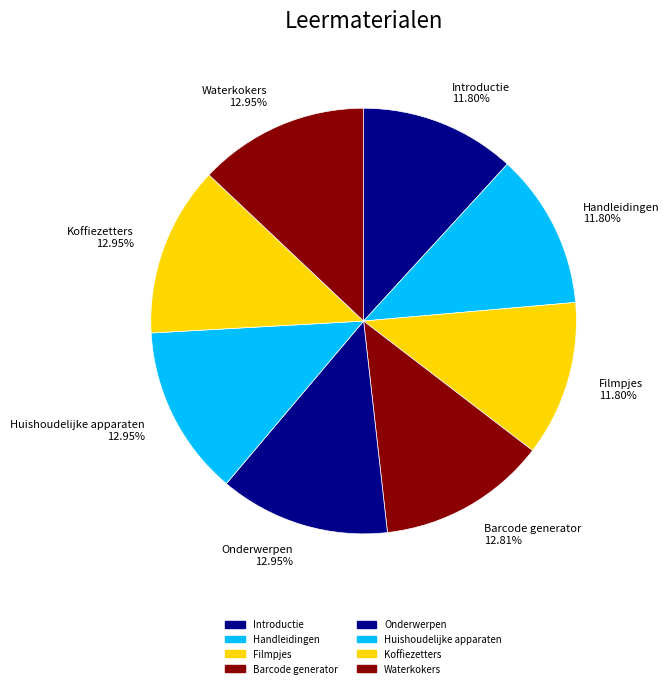

Do Handleidingen 11.80% and Koffiezetters 12.95% together represent more than half of the pie?

No